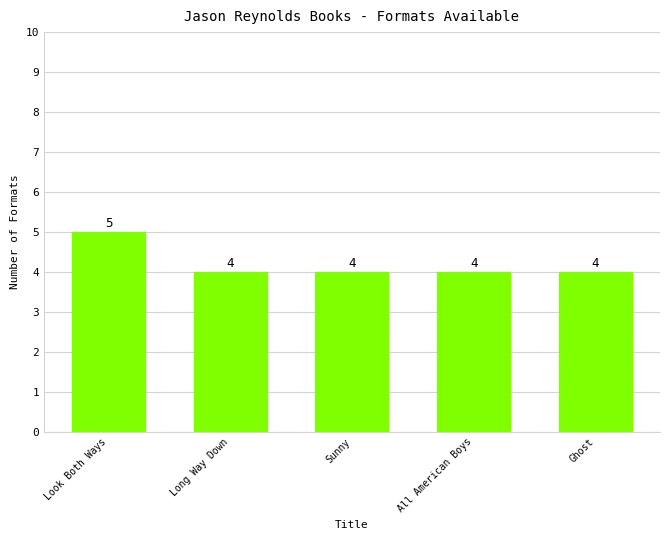

What is the label of the 3rd bar from the left?

Sunny